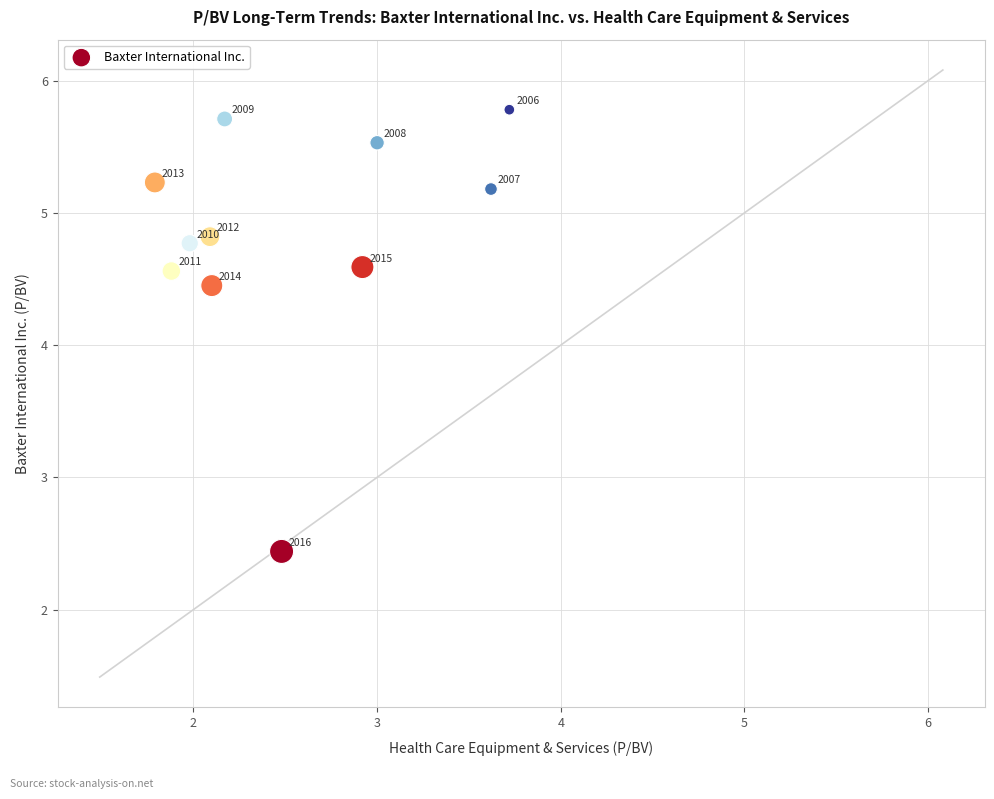

What is the average Y value?

4.8